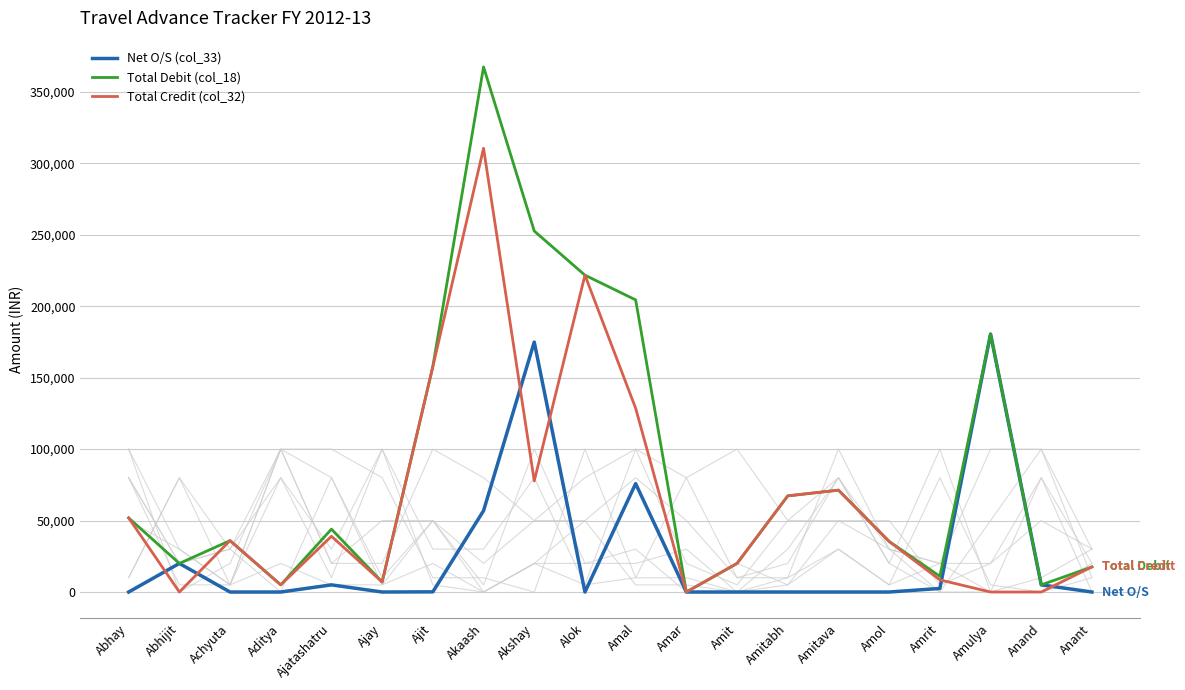

Reading right to left, transcribe all the data shown in this chart.

Net O/S (col_33): Anant=0	Anand=5000	Amulya=180472	Amrit=2500	Amol=0	Amitava=0	Amitabh=0	Amit=0	Amar=0	Amal=75829	Alok=0	Akshay=174895	Akaash=56895	Ajit=124	Ajay=0	Ajatashatru=5000	Aditya=0	Achyuta=0	Abhijit=20000	Abhay=-21
Total Debit (col_18): Anant=17562	Anand=5000	Amulya=180472	Amrit=11000	Amol=35375	Amitava=71278	Amitabh=67265	Amit=20000	Amar=0	Amal=204396	Alok=221691	Akshay=252568	Akaash=367395	Ajit=157849	Ajay=7000	Ajatashatru=44000	Aditya=5000	Achyuta=35970	Abhijit=20000	Abhay=51871
Total Credit (col_32): Anant=17562	Anand=0	Amulya=0	Amrit=8500	Amol=35375	Amitava=71278	Amitabh=67265	Amit=20000	Amar=0	Amal=128567	Alok=221691	Akshay=77673	Akaash=310500	Ajit=157725	Ajay=7000	Ajatashatru=39000	Aditya=5000	Achyuta=35970	Abhijit=0	Abhay=51892